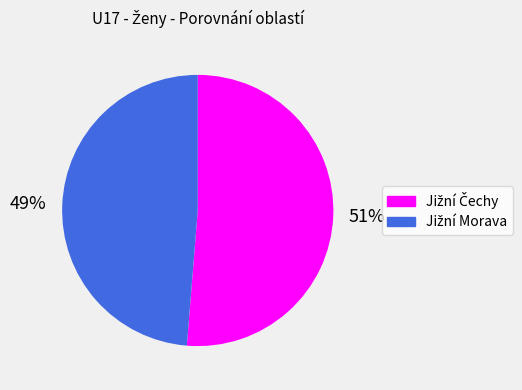

Does any single category account for the majority?

Yes